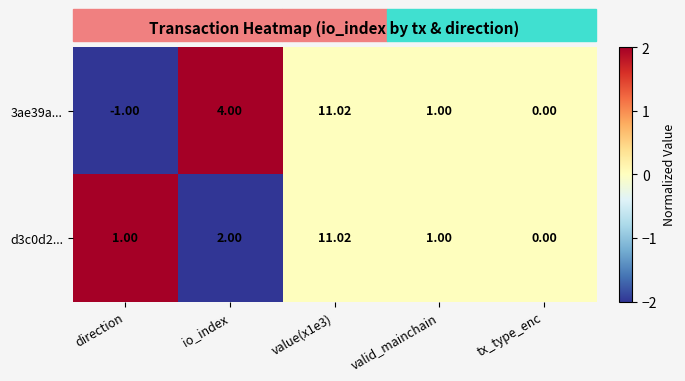

Where is d3c0d2... nearest to the value 5?

io_index